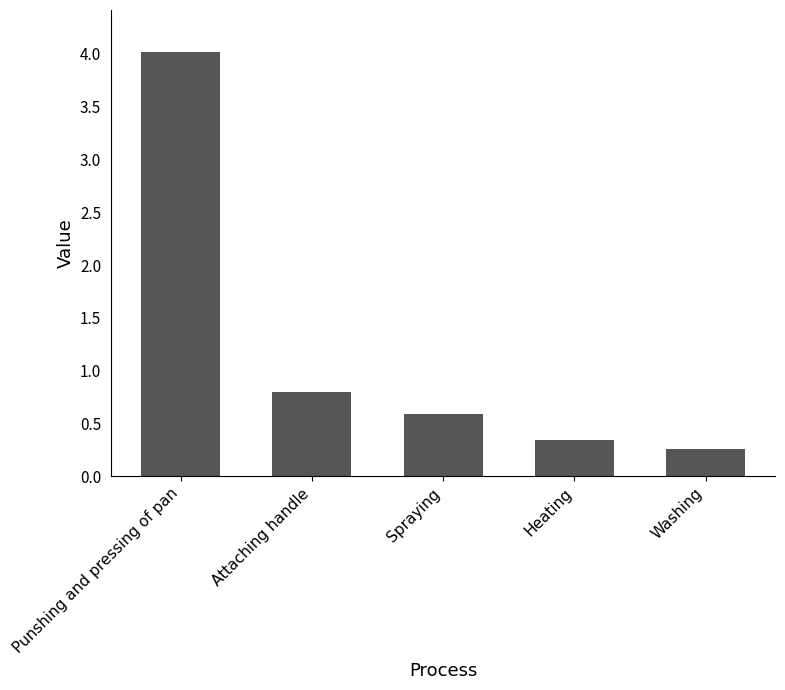

Is it true that the value at Washing is 0.1?

False